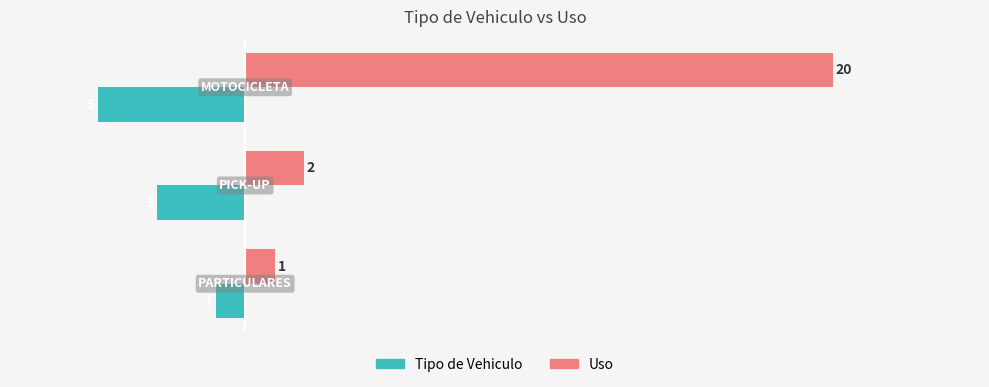

Rank the series by their average value, from lowest to highest.

Tipo de Vehiculo, Uso